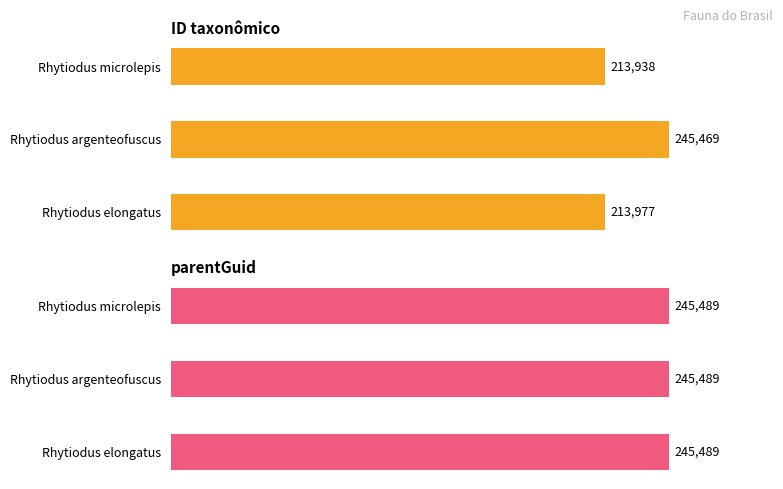

How many categories are shown in the chart?

3